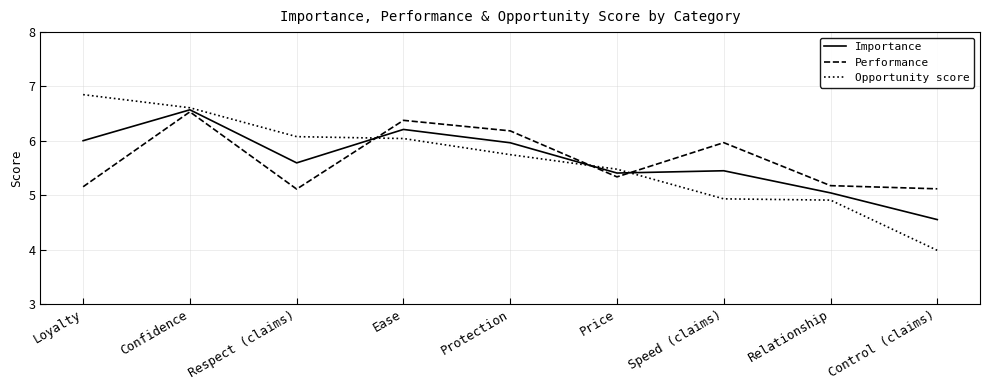

Reading left to right, what are all the values shown in this chart?

Importance: 6.0	6.6	5.6	6.2	6.0	5.4	5.4	5.0	4.6
Performance: 5.2	6.5	5.1	6.4	6.2	5.3	6.0	5.2	5.1
Opportunity score: 6.8	6.6	6.1	6.0	5.7	5.5	4.9	4.9	4.0